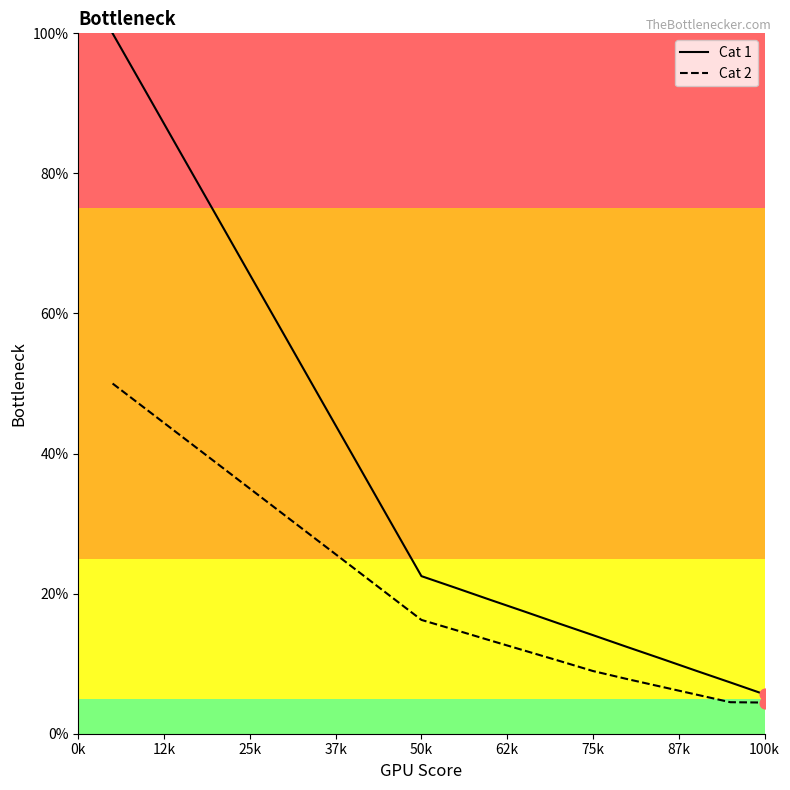

Which series contains the lowest Y value?

Cat 2